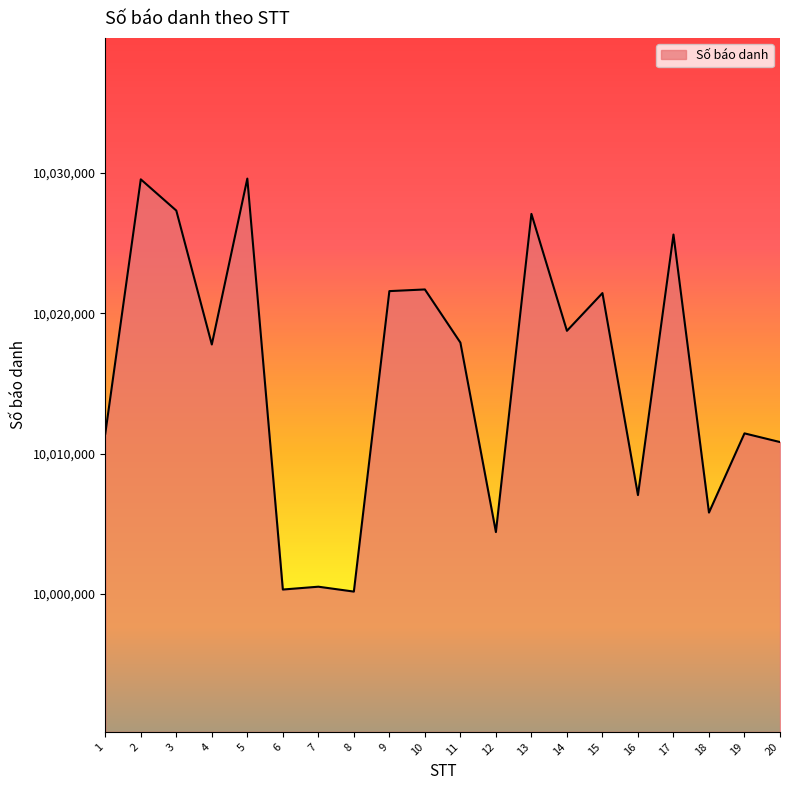

What is the minimum value shown in the chart?

10000165